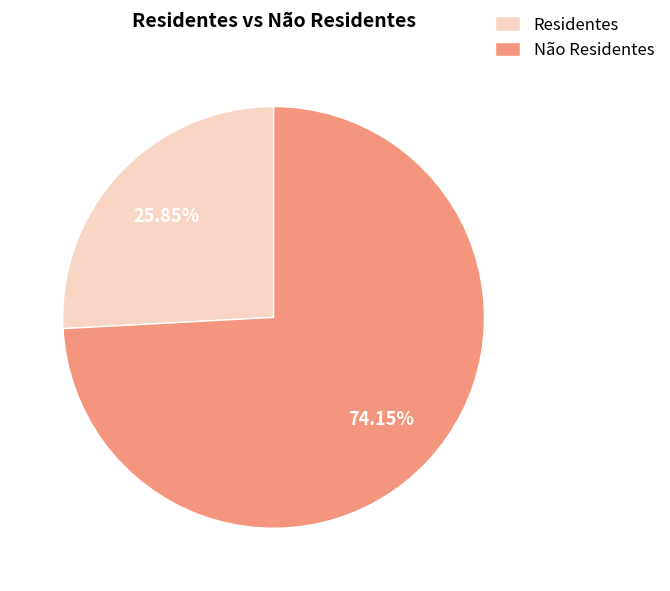

To the nearest percent, what portion does Residentes represent?

26%